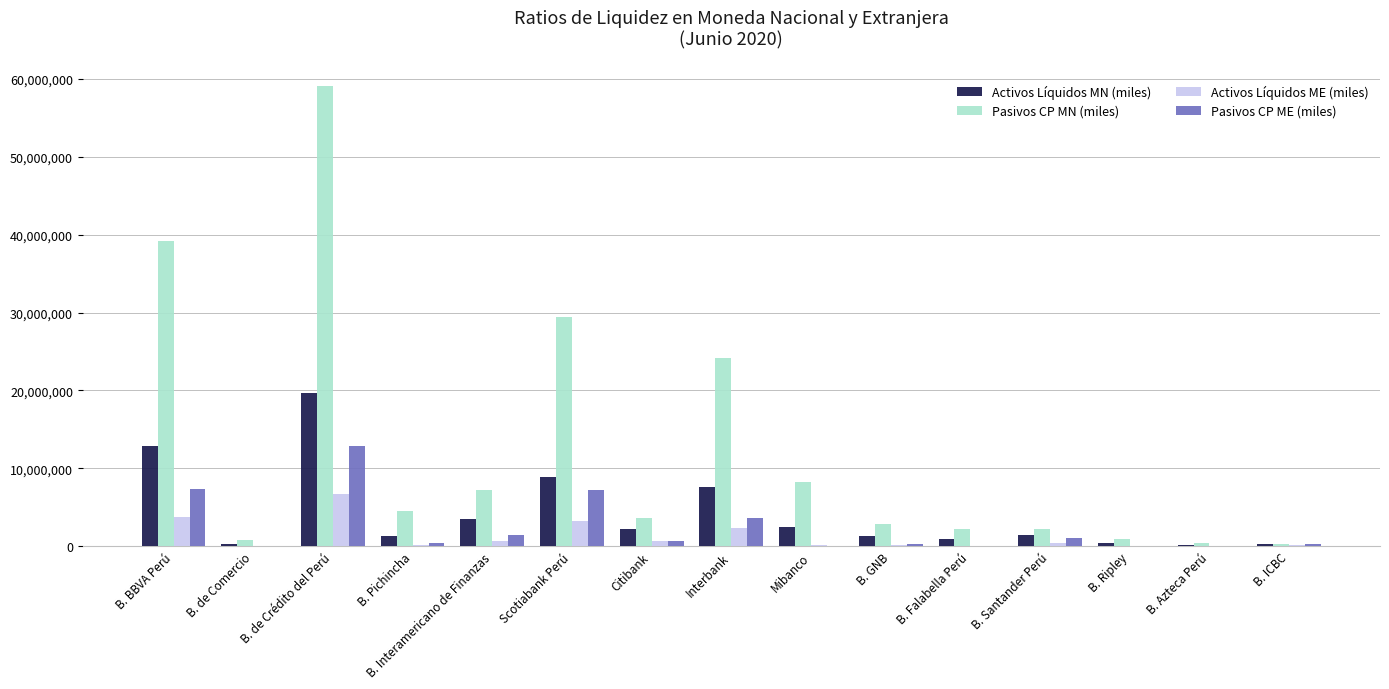

At which label is Pasivos CP ME (miles) closest to 6434772?

Scotiabank Perú